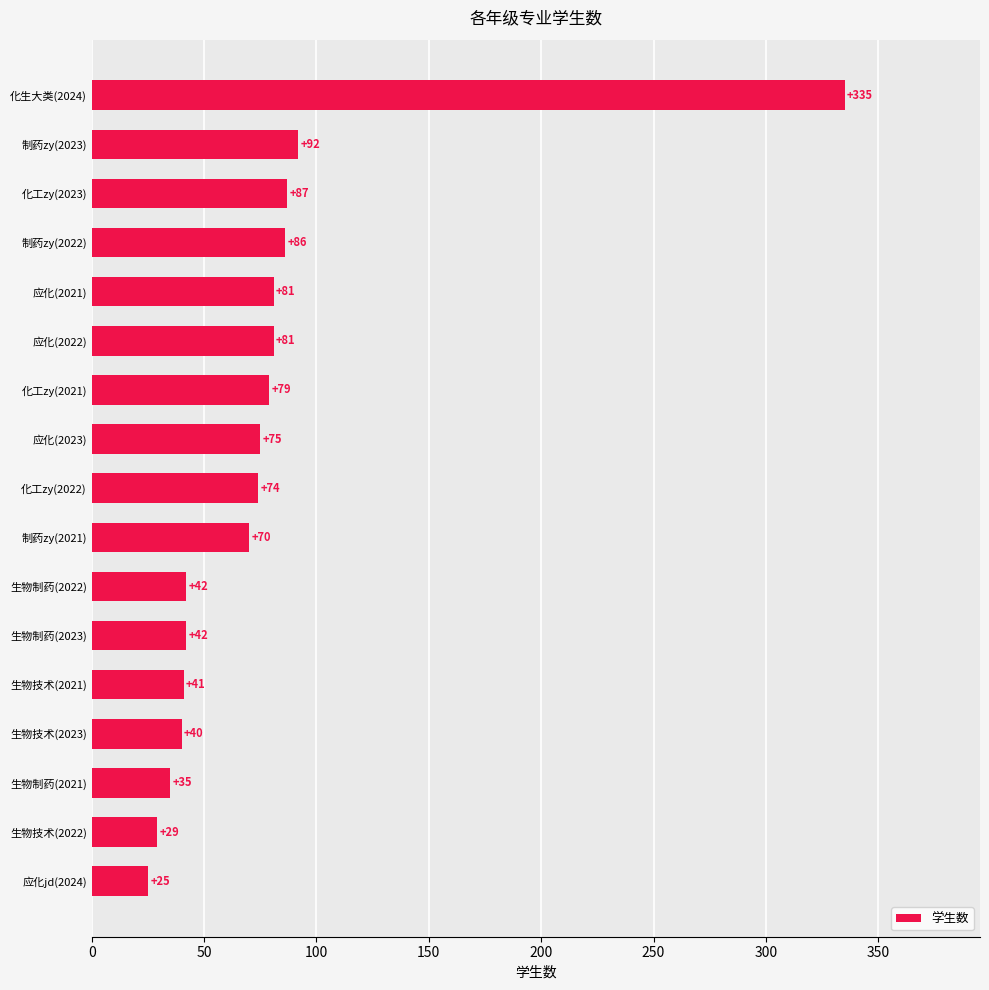

The chart shows a value of 25 at 应化jd(2024). True or false?

True